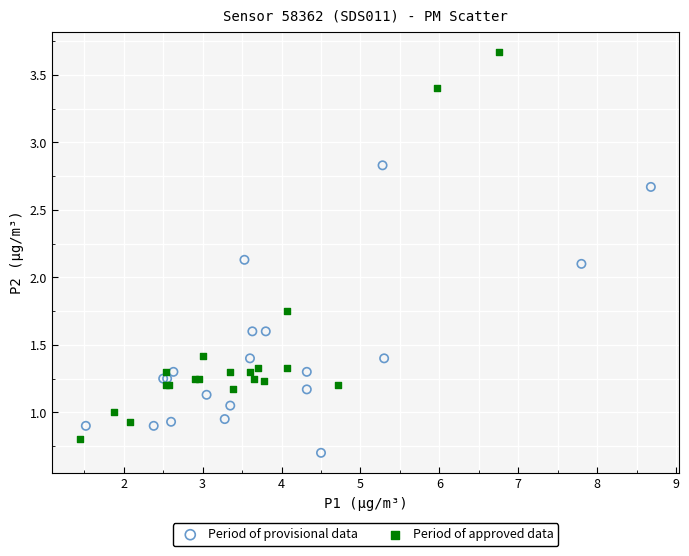

Which series contains the highest Y value?

Period of approved data